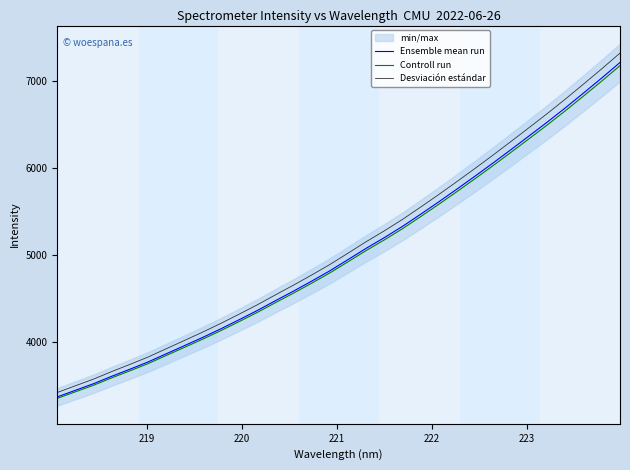

What are all the series names shown in the legend?

Ensemble mean run, Controll run, Desviación estándar